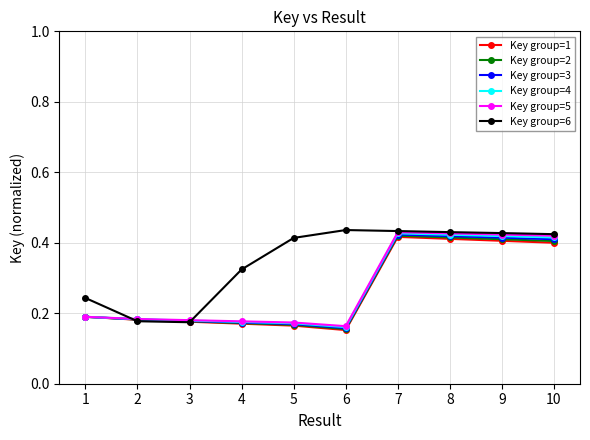

Between 2 and 4, which series saw the biggest shift?

Key group=6